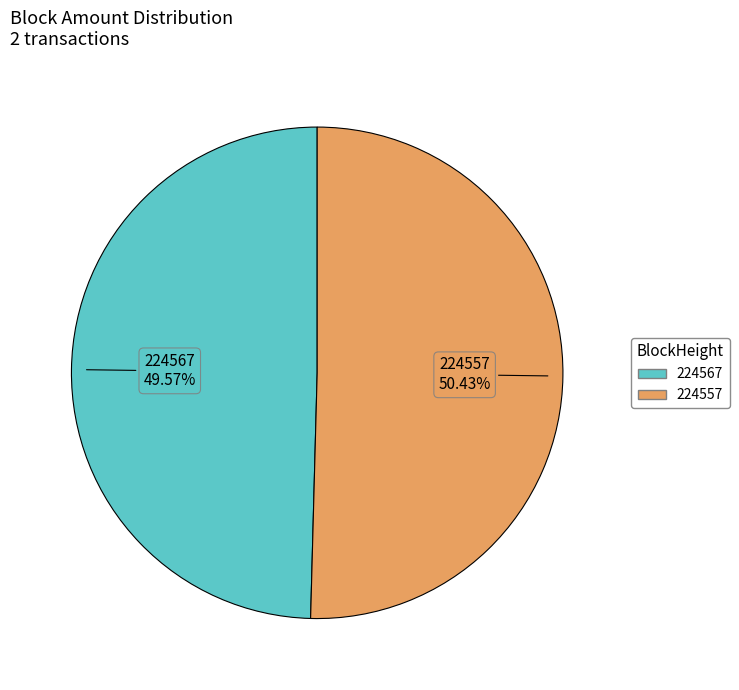

What is the largest slice in the pie chart?

224557